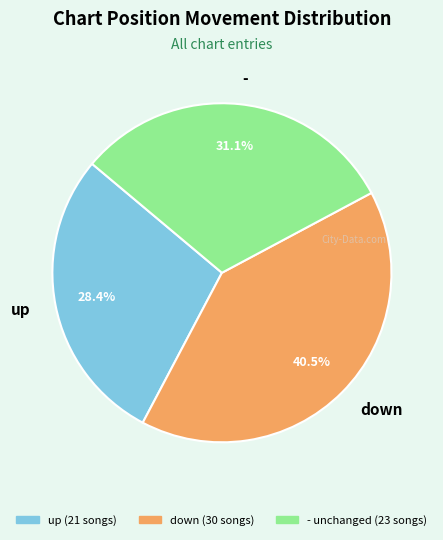

Approximately how many times larger is the value at - compared to down?

0.8